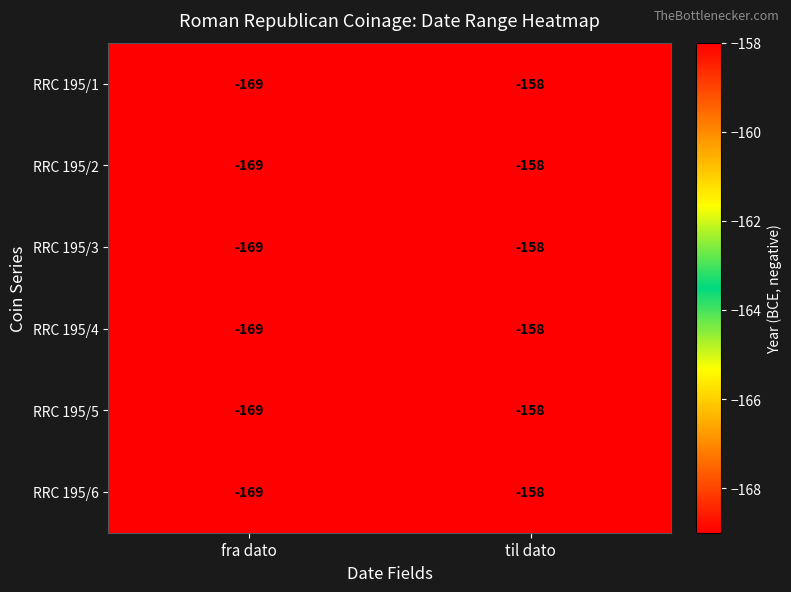

What is the total value across all series at til dato?

-948